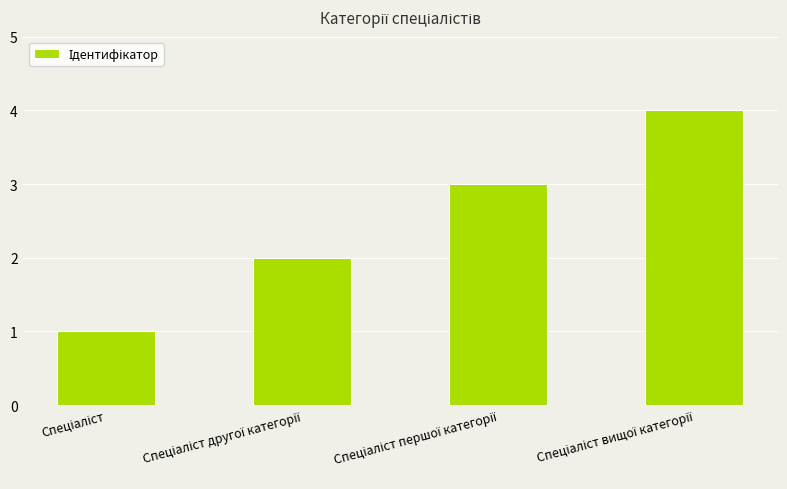

What is the greatest value displayed?

4